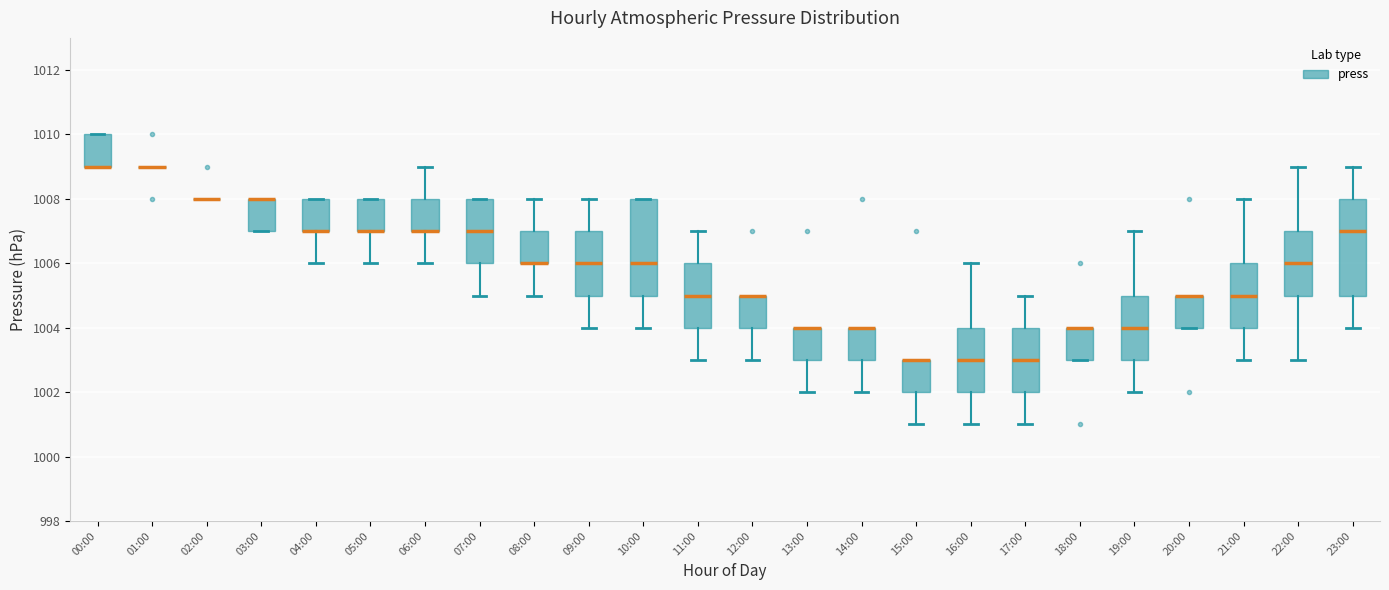

Where does the upper whisker of the box for 19:00 end on the y-axis? The values are not printed on the chart, so give them approximately, as read against the axis.

1007